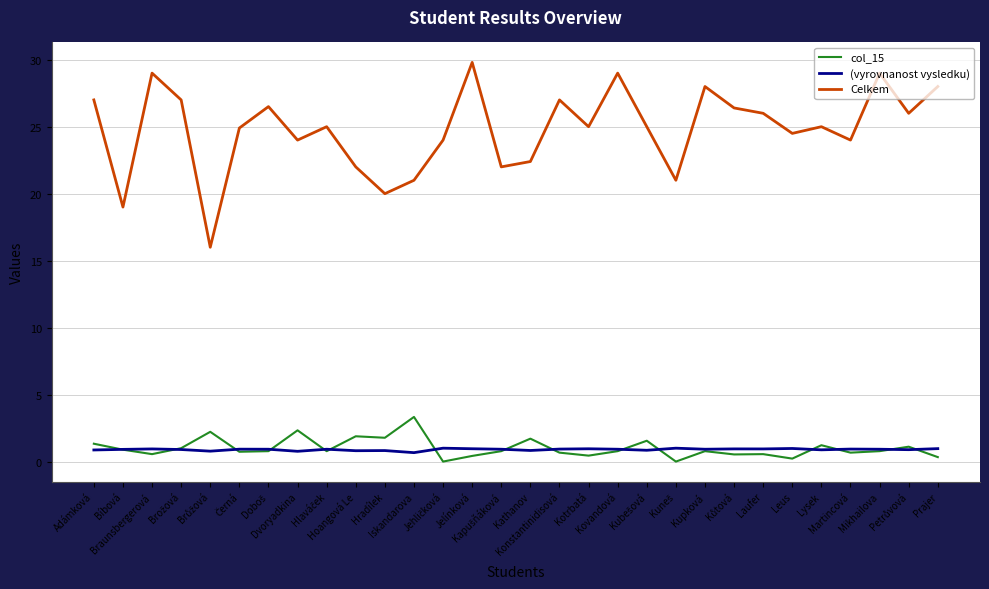

List the series in order of their peak value, lowest first.

(vyrovnanost vysledku), col_15, Celkem